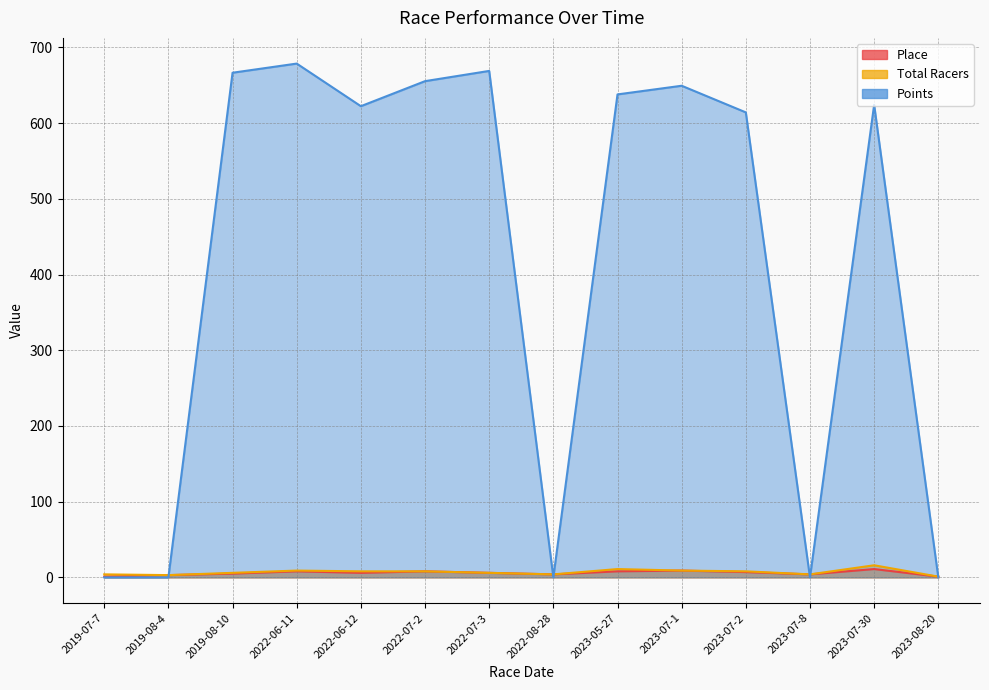

The value of Place at 2022-06-11 is 8.0. True or false?

True